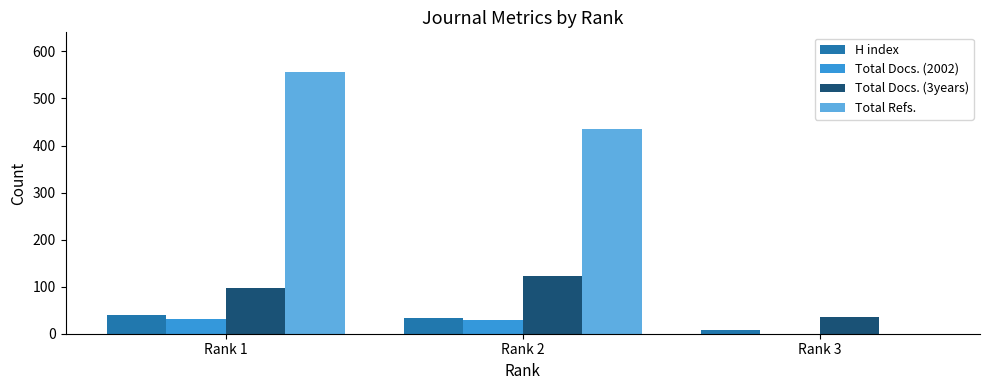

At which label is Total Docs. (3years) closest to 78?

Rank 1